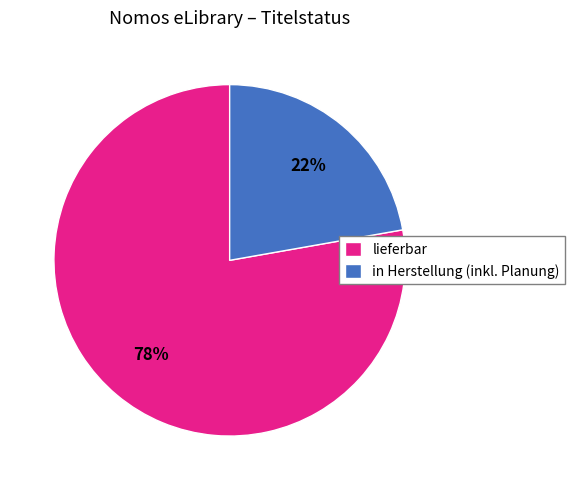

Count the number of slices in the pie.

2